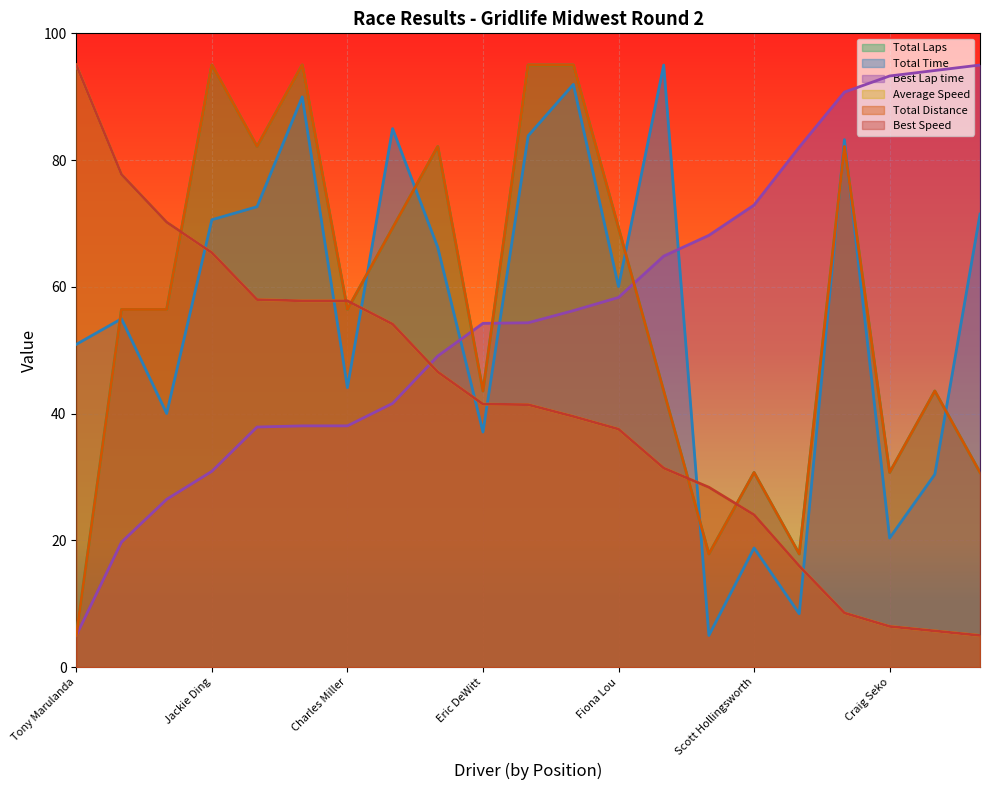

List the labels in order of Total Time value, largest first.

Dan Lewis, Chris Law, Tim Beek, Chris Neuman, Max Schrager, David McCallister, Brian Leazenby, Travis Bakeman, Jackie Ding, Nilesh Patel, Fiona Lou, Joshua Orr, Tony Marulanda, Charles Miller, Jeremy Boysen, Eric DeWitt, Kal Fortner, Craig Seko, Scott Hollingsworth, Graham Gaylord, Lawrence/Brian